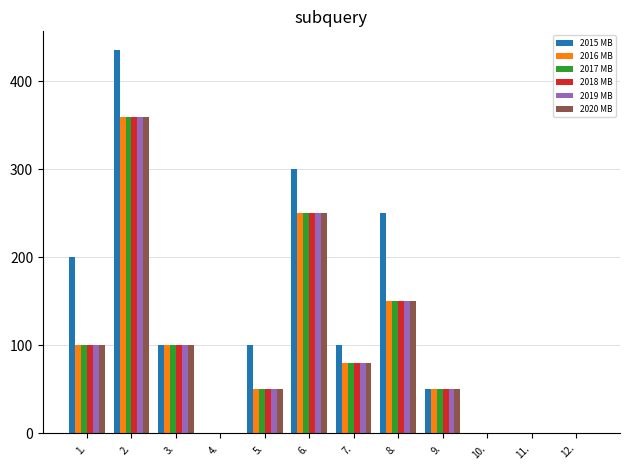

What is the difference between the 2015 MB values at 3. and 9.?

50